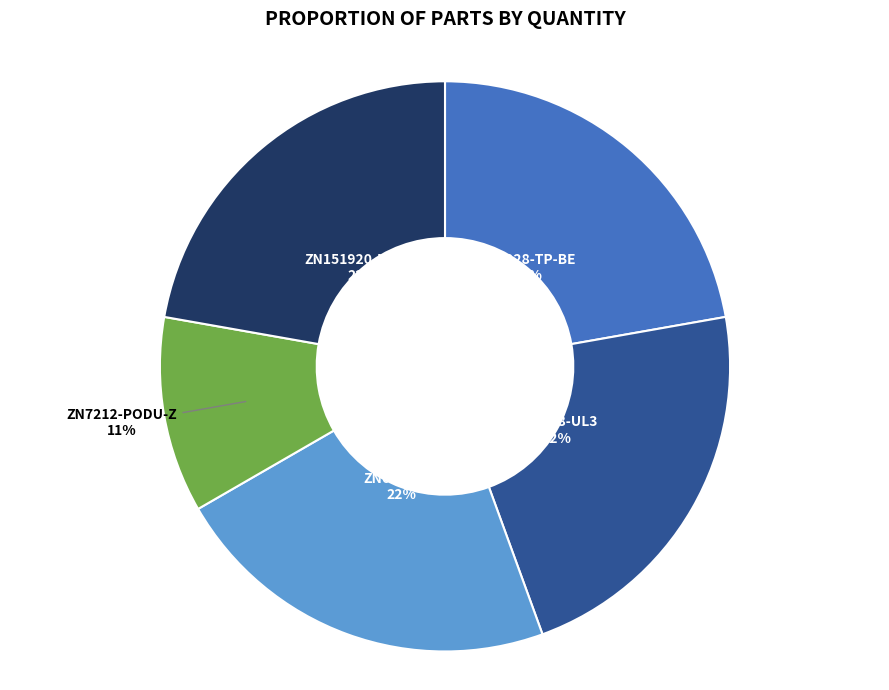

Is the sum of ZN7212-PODU-Z and ZN66-STFR greater than half?

No